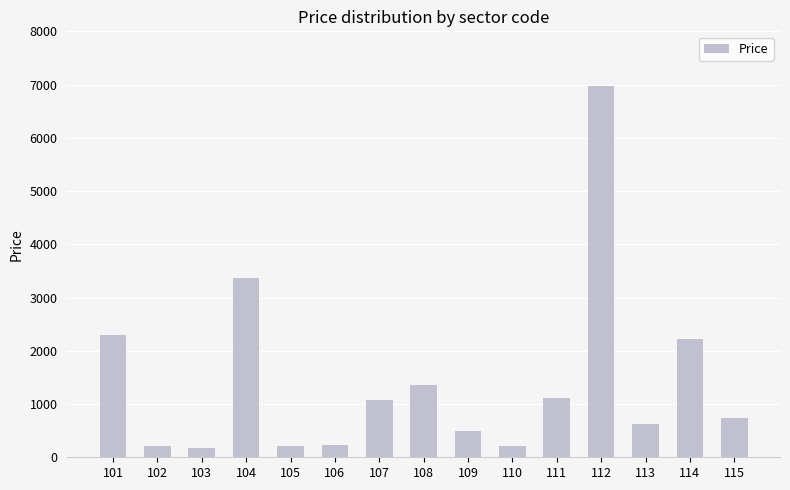

What is the difference between the values at 103 and 104?

3199